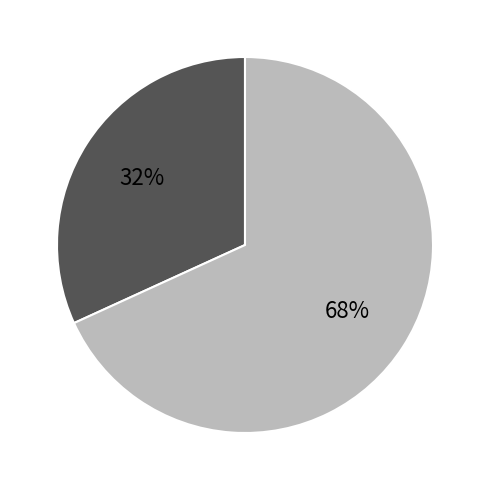

To the nearest percent, what is the difference between the largest and smallest slice percentages?

36%